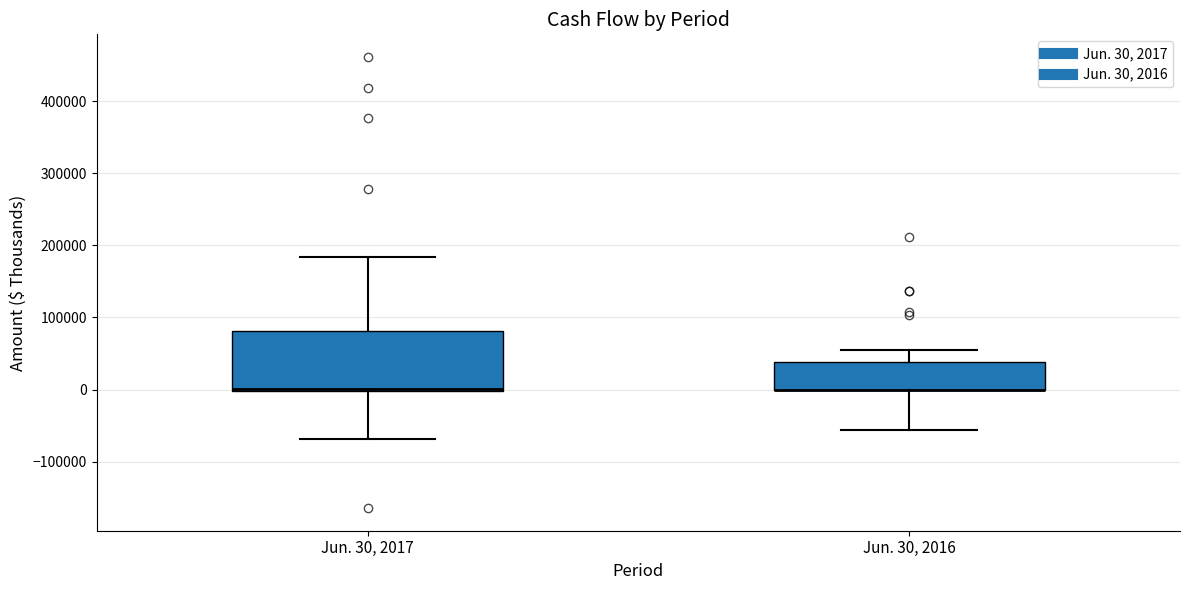

Where is the lower edge of the box for Jun. 30, 2017 on the y-axis? The values are not printed on the chart, so give them approximately, as read against the axis.

0